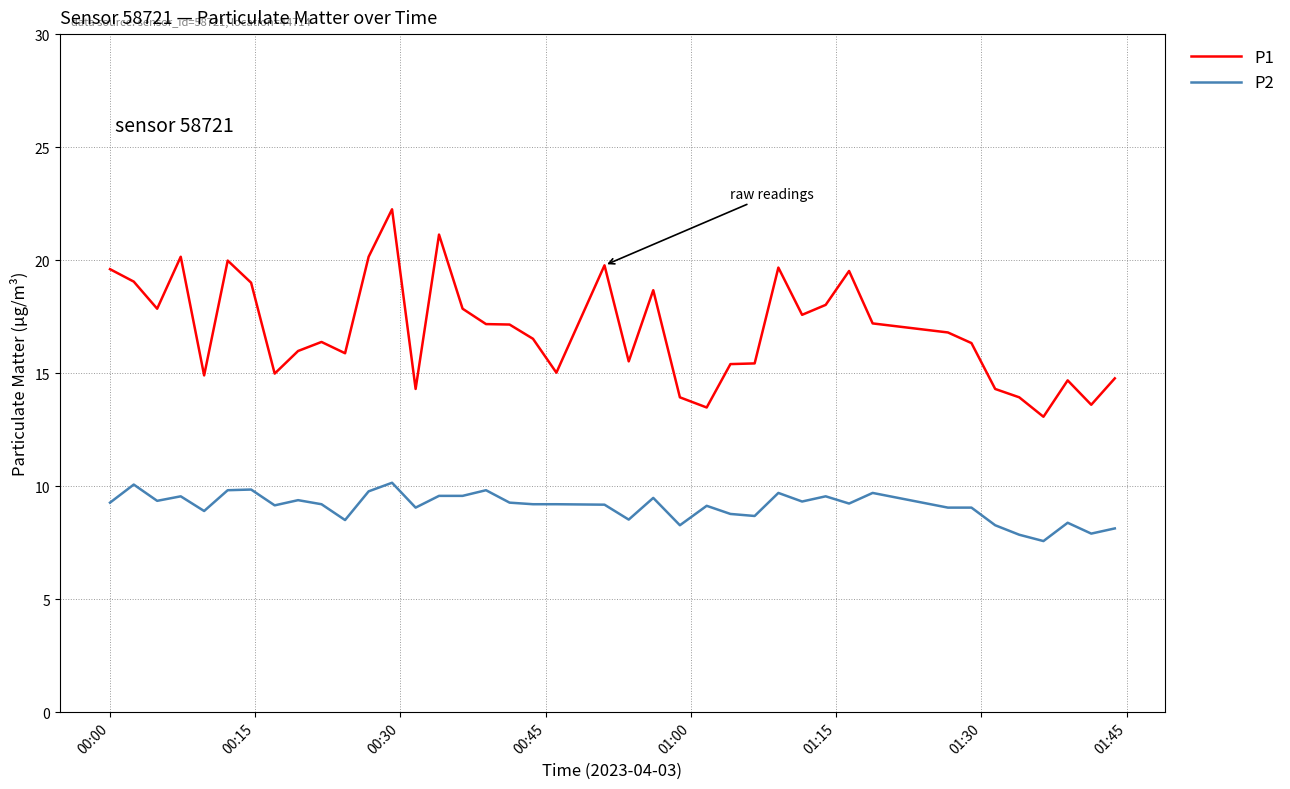

Rank the series by their maximum value, from highest to lowest.

P1, P2